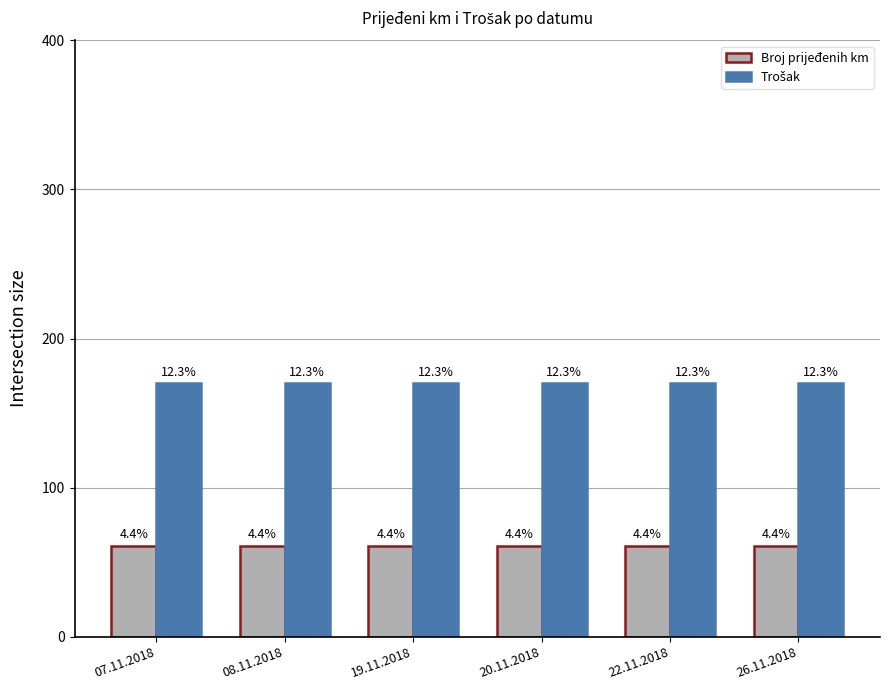

How many groups of bars are there?

6